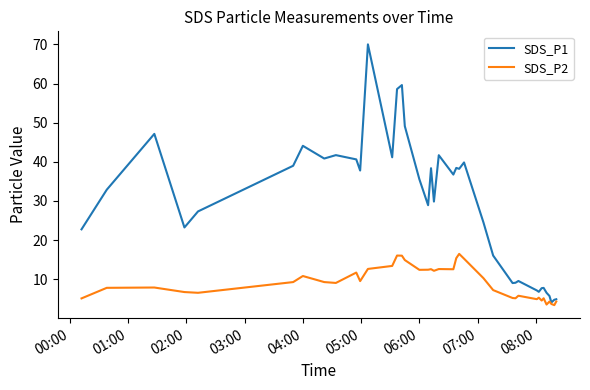

In SDS_P2, how many points are higher than both neighbors (excluding endpoints)?

11